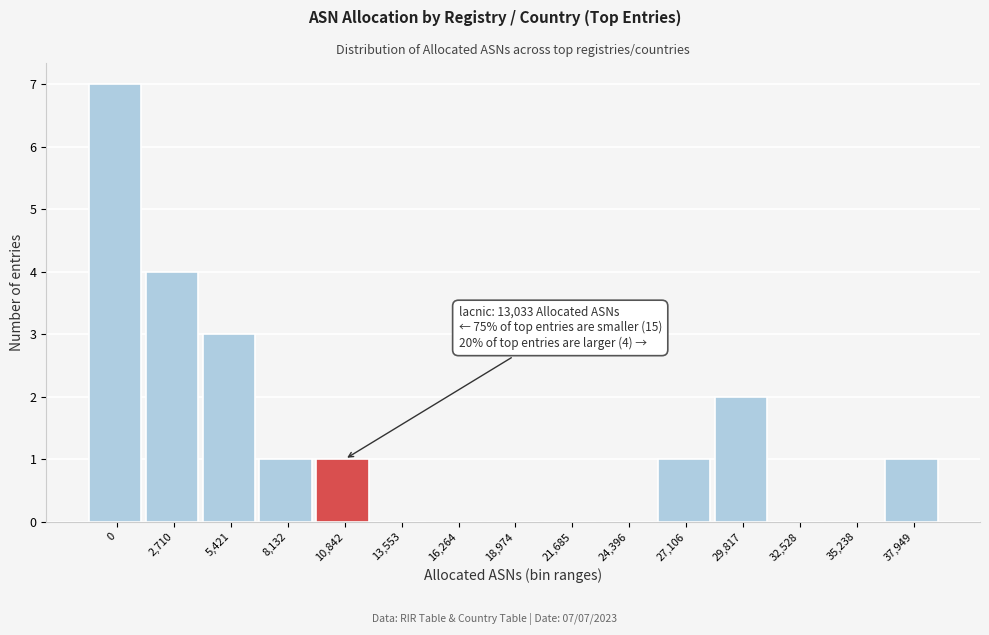

Reading right to left, extract all data points from this chart.

37,949=1	35,238=0	32,528=0	29,817=2	27,106=1	24,396=0	21,685=0	18,974=0	16,264=0	13,553=0	10,842=1	8,132=1	5,421=3	2,710=4	0=7